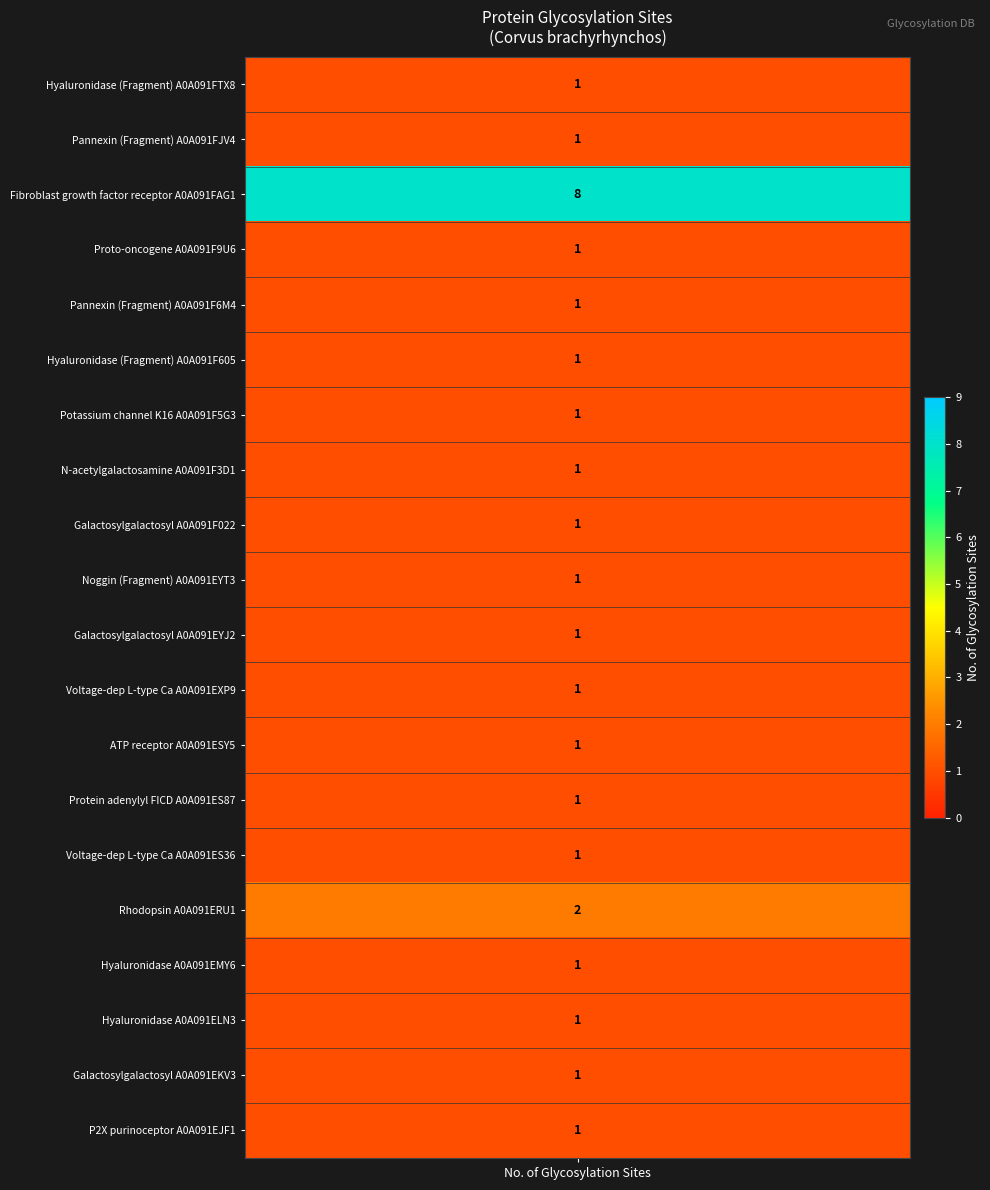

Is it true that the value at 16 is 2?

False